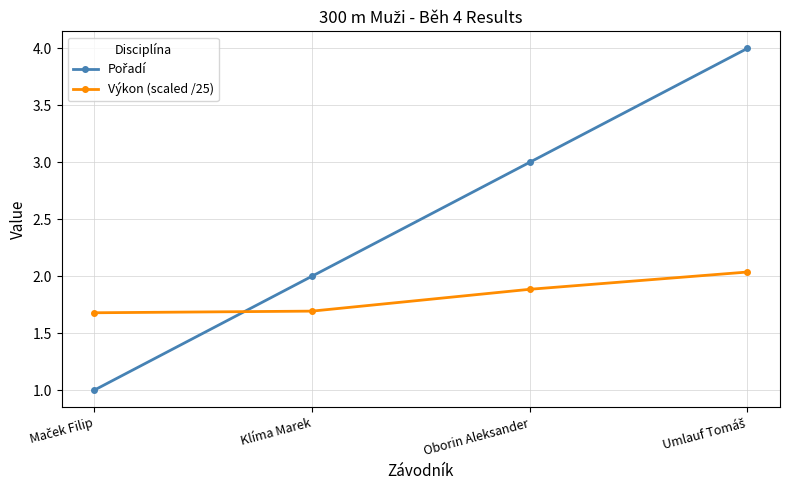

Is it true that Výkon (scaled /25) equals 2.8 at Klíma Marek?

False